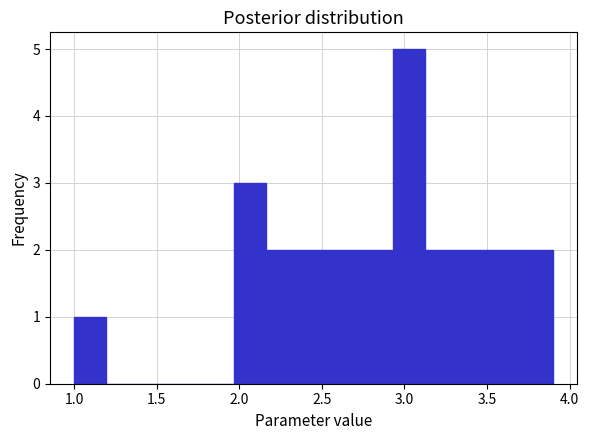

Around what value on the x-axis is the tallest bar? Give the approximate position of its centre, as read against the axis.

3.05